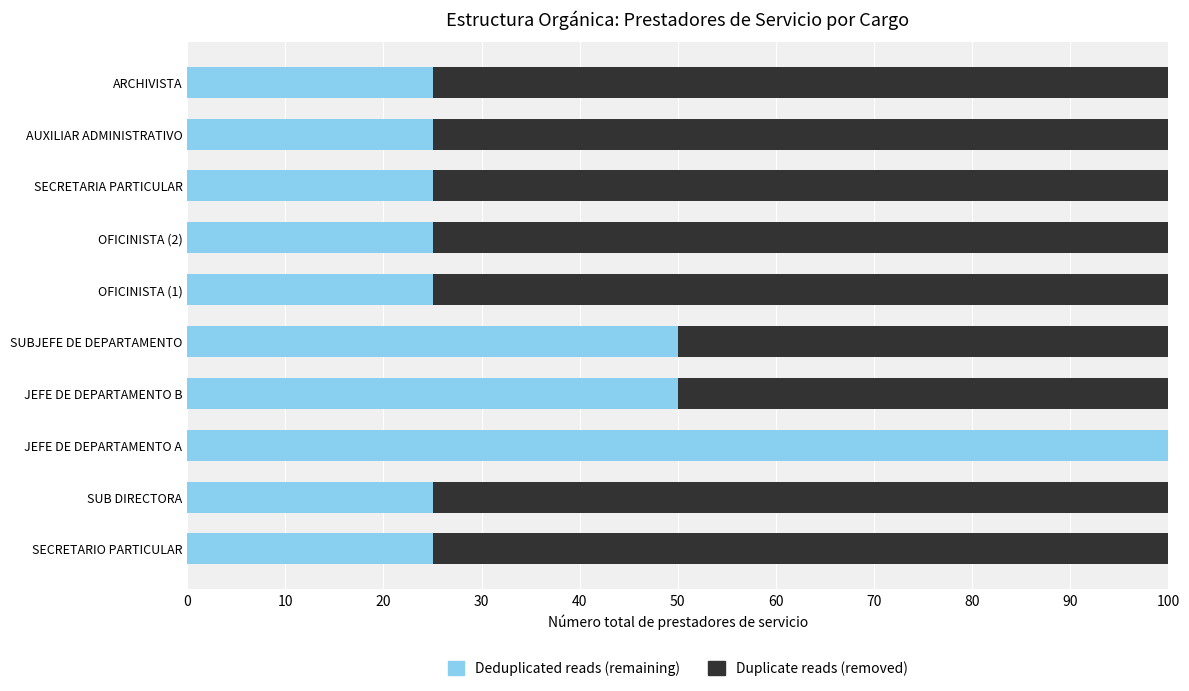

What are all the series names shown in the legend?

Deduplicated reads (remaining), Duplicate reads (removed)